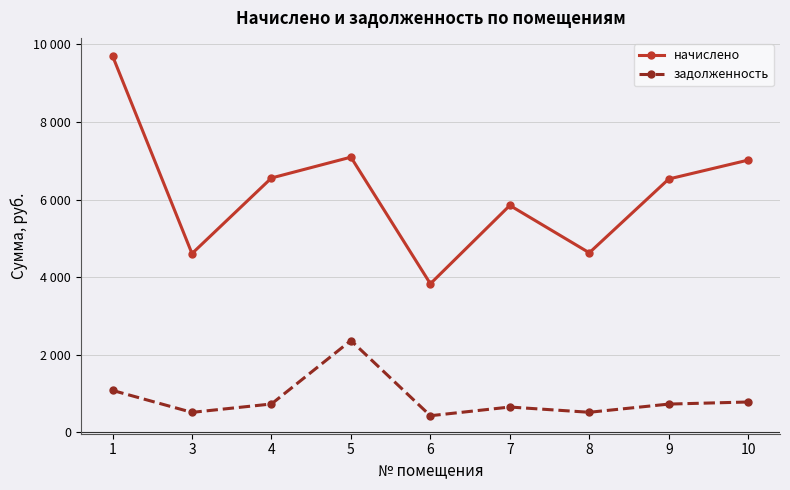

Does the chart have visible grid lines?

Yes